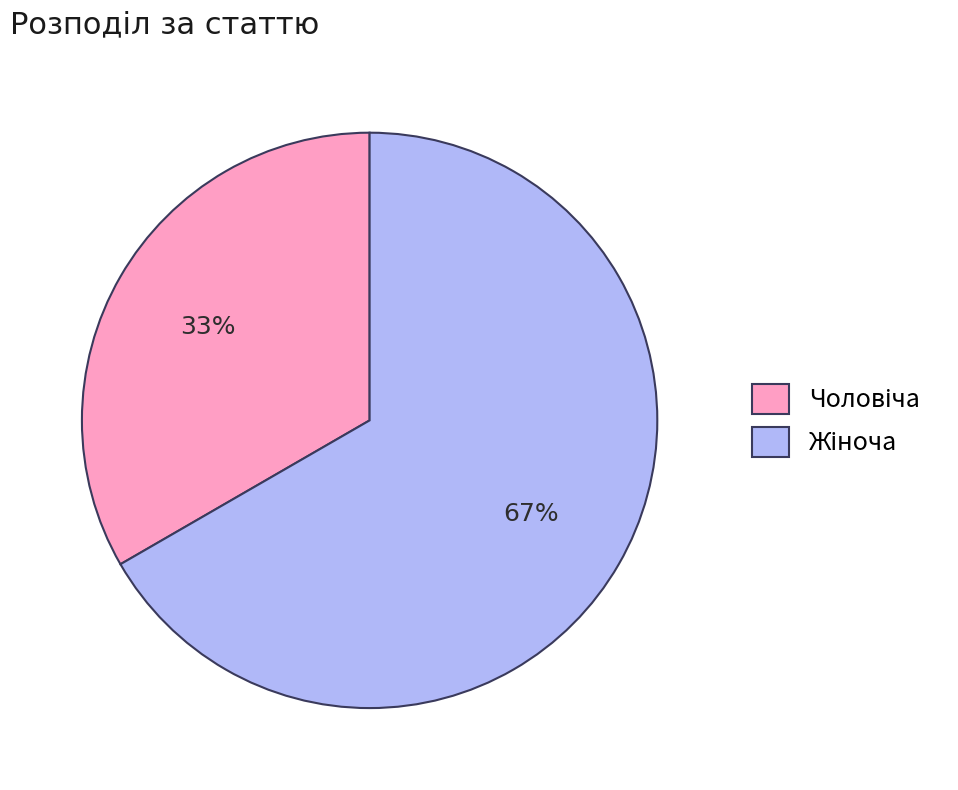

Is there a majority slice in this chart?

Yes